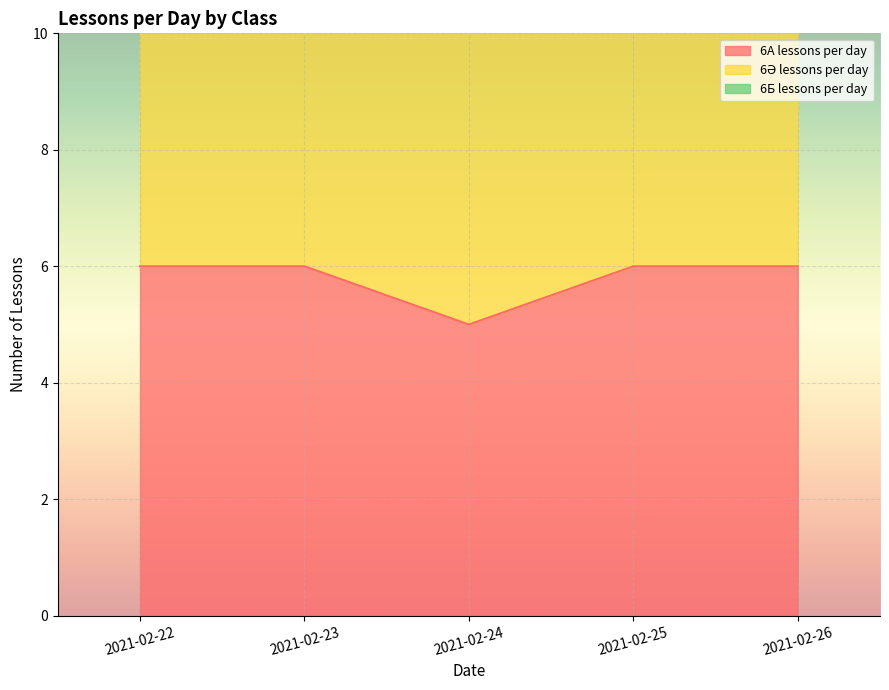

How many lines are shown in the chart?

2